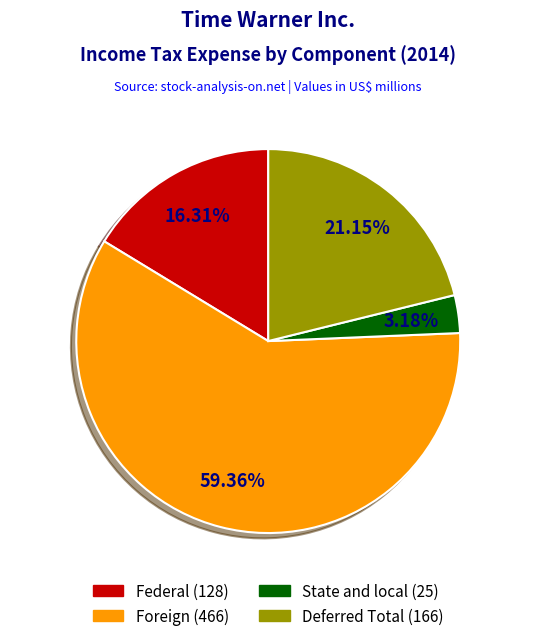

Which has a higher value, Foreign or Deferred Total?

Foreign